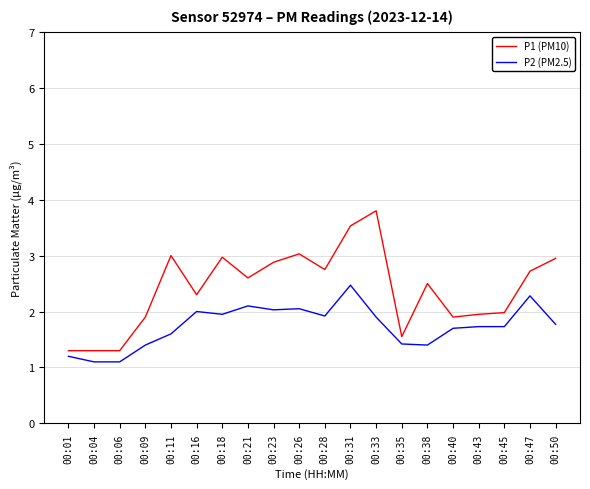

Which category has the highest value across all series?

00:33